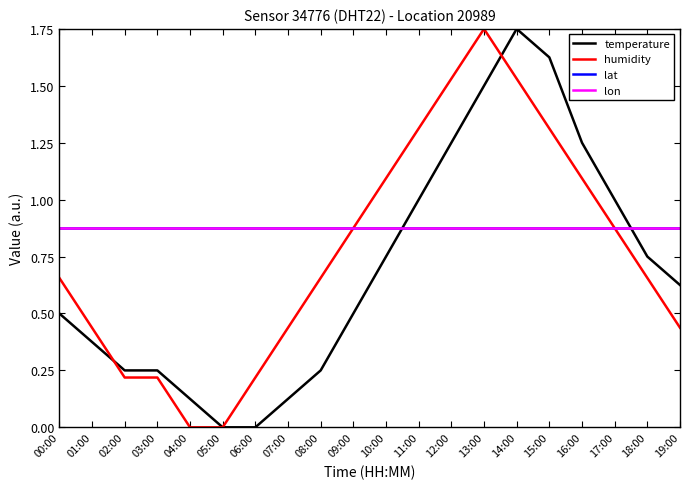

Does the chart have visible grid lines?

No